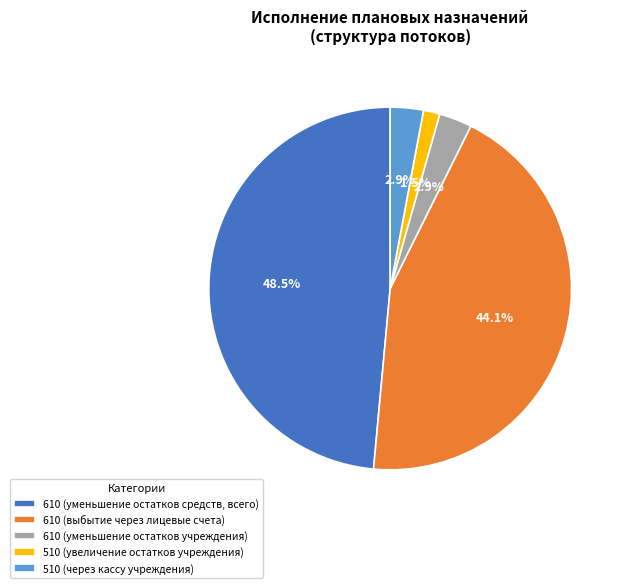

Is 510 (через кассу учреждения) the majority of the pie?

No